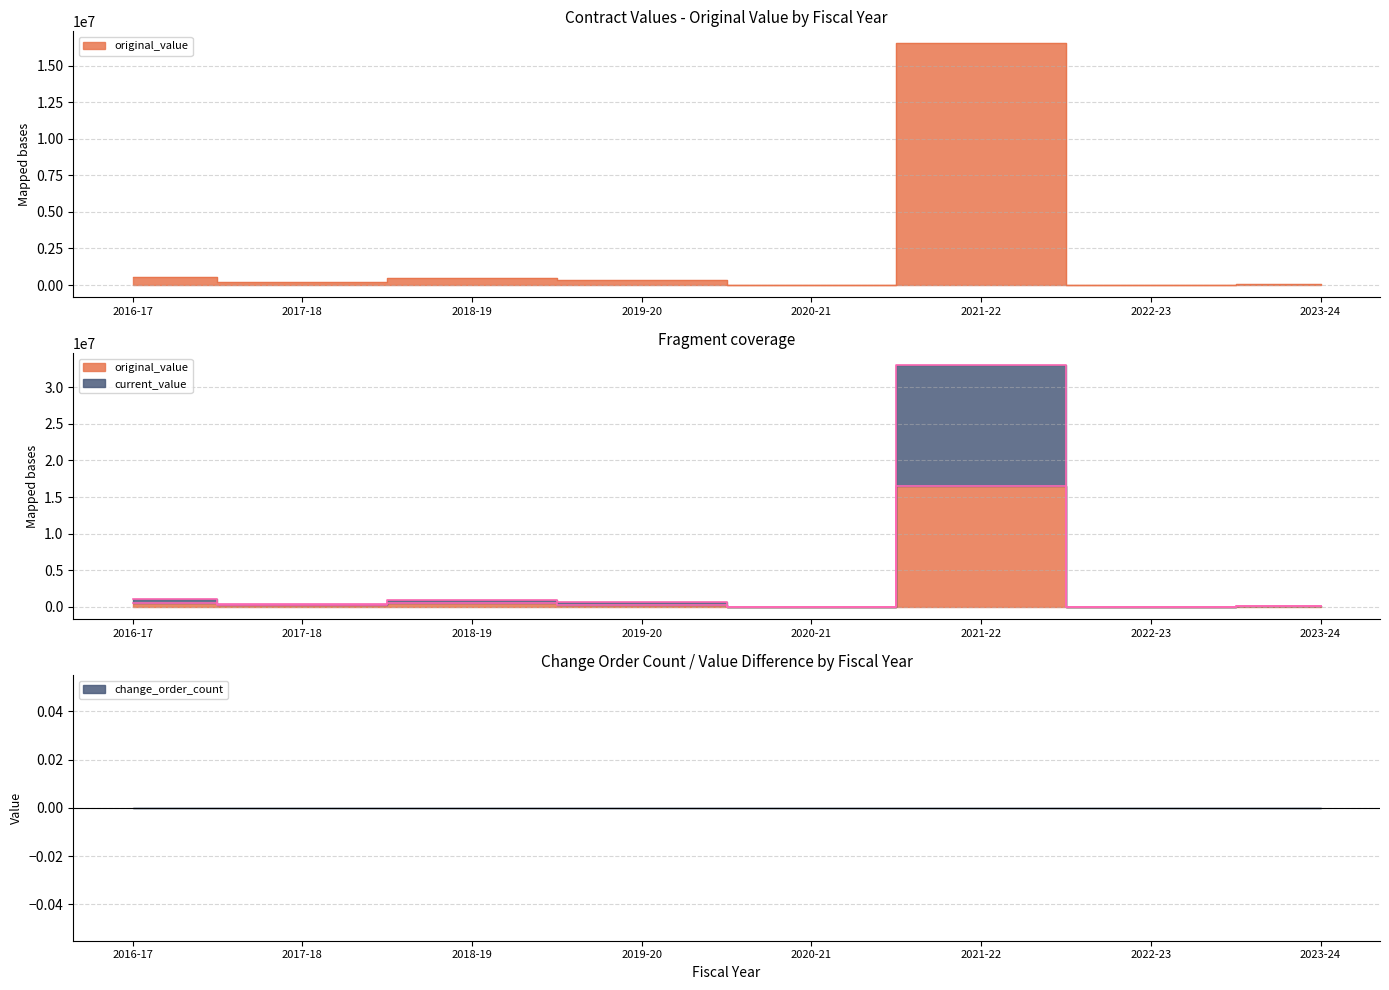

How many lines are shown in the chart?

2